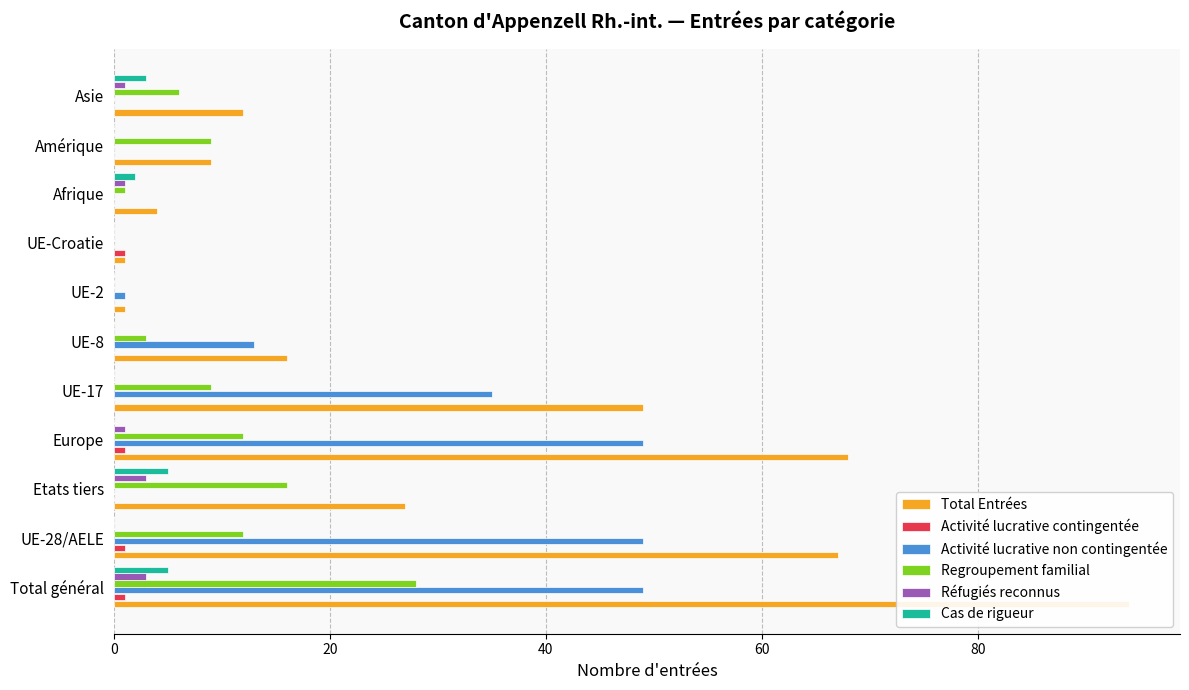

The Cas de rigueur series shows 5 at Total général. True or false?

True